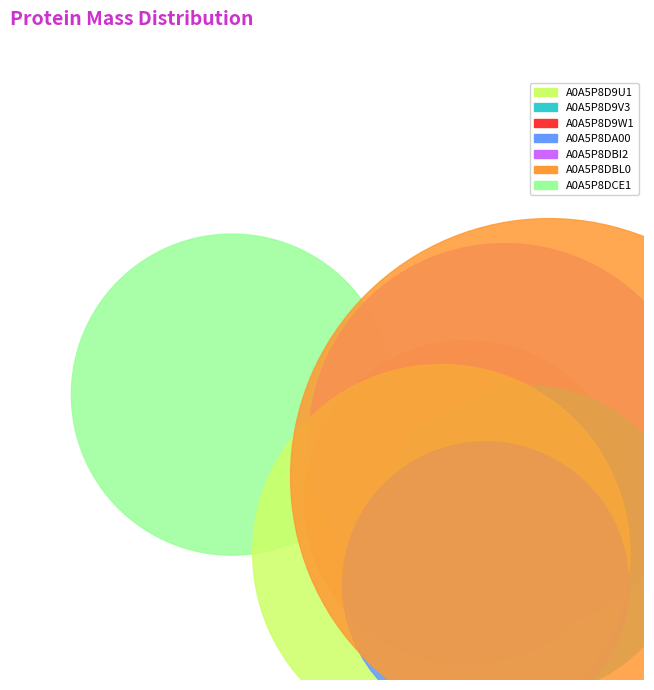

Is there a majority slice in this chart?

No